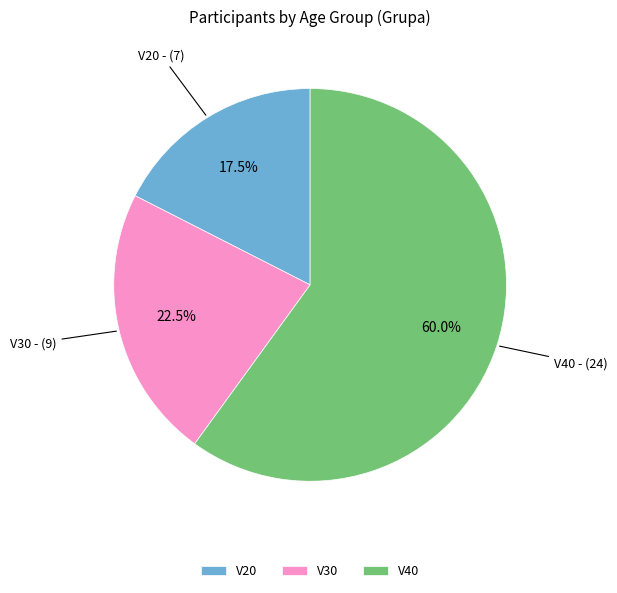

What is the total percentage of V30 and V20?

40.0%